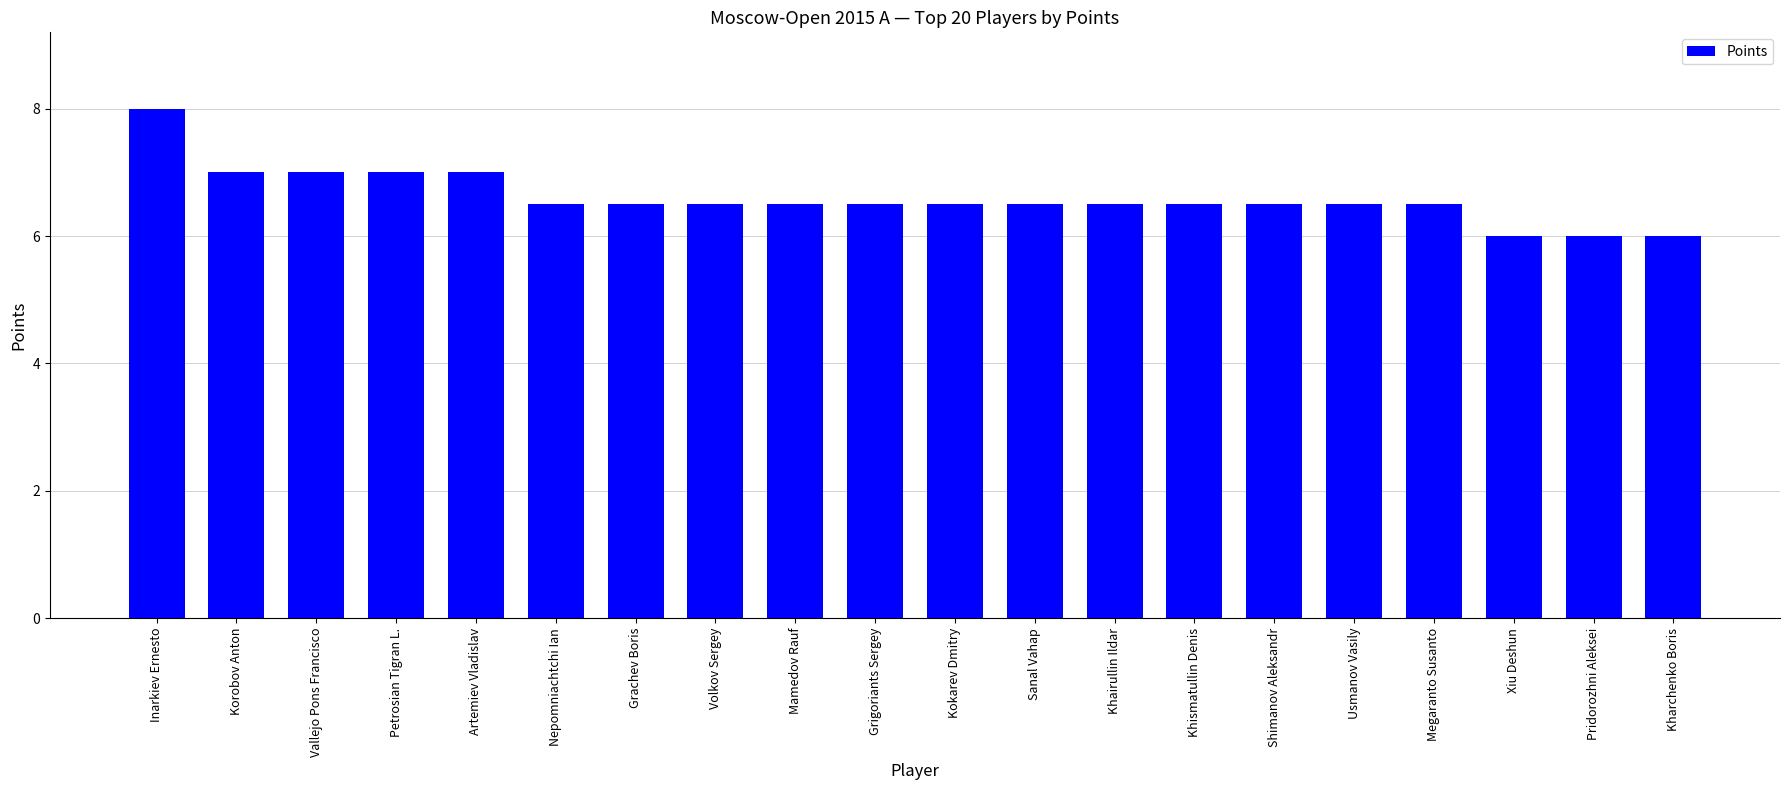

What is the minimum value shown in the chart?

6.0